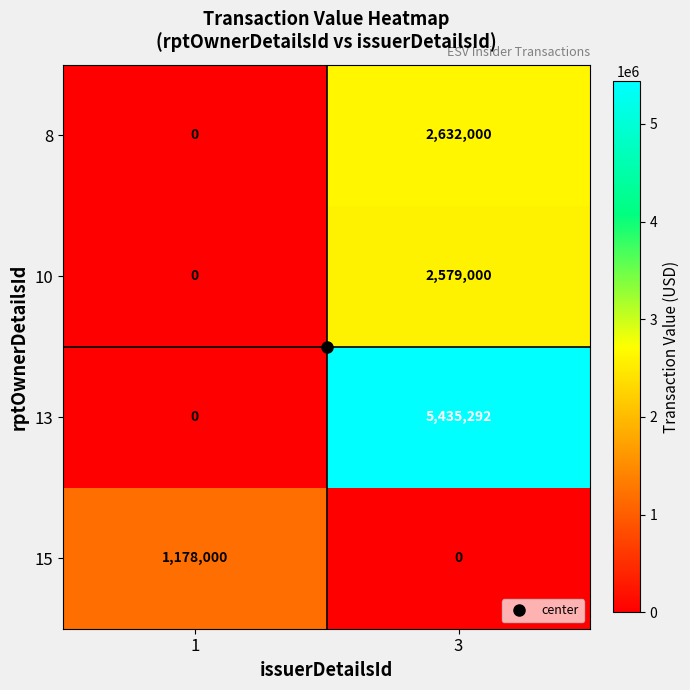

At how many categories does at least one series exceed 3469638?

1